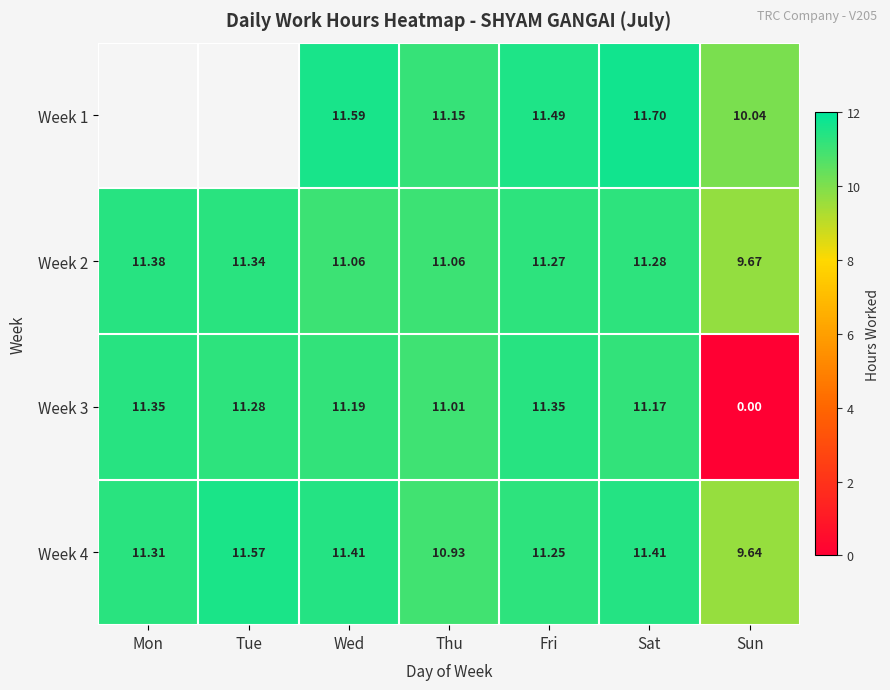

Which category has the highest value in the Week 4 series?

Tue